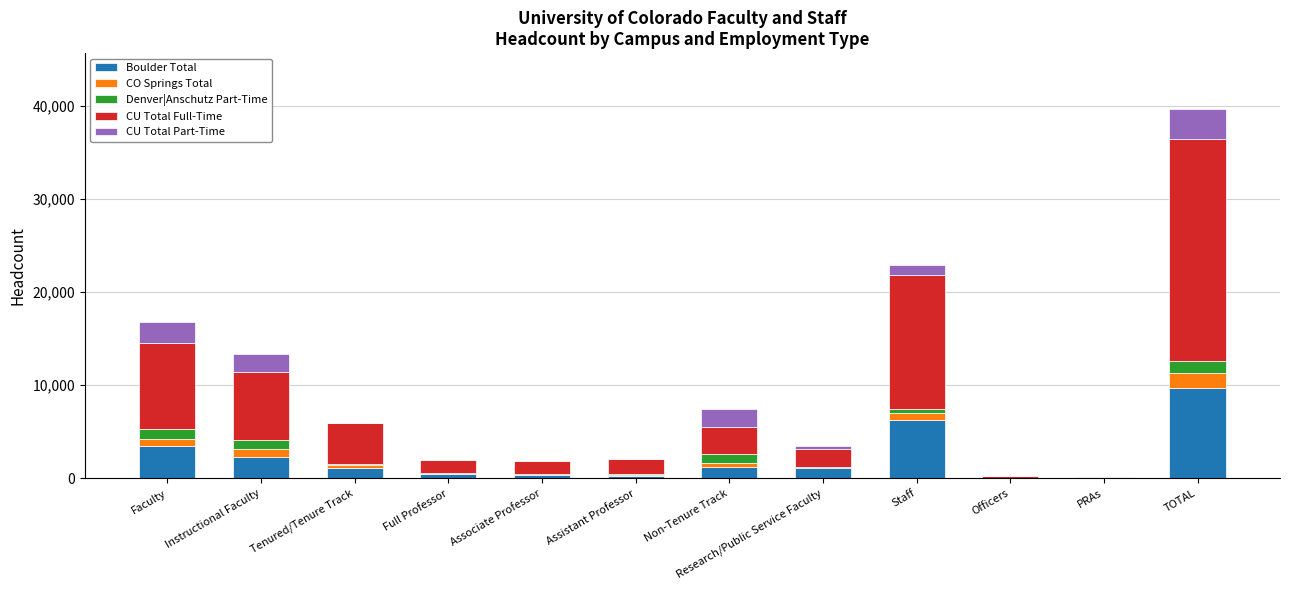

At which category is the sum across all series the highest?

TOTAL